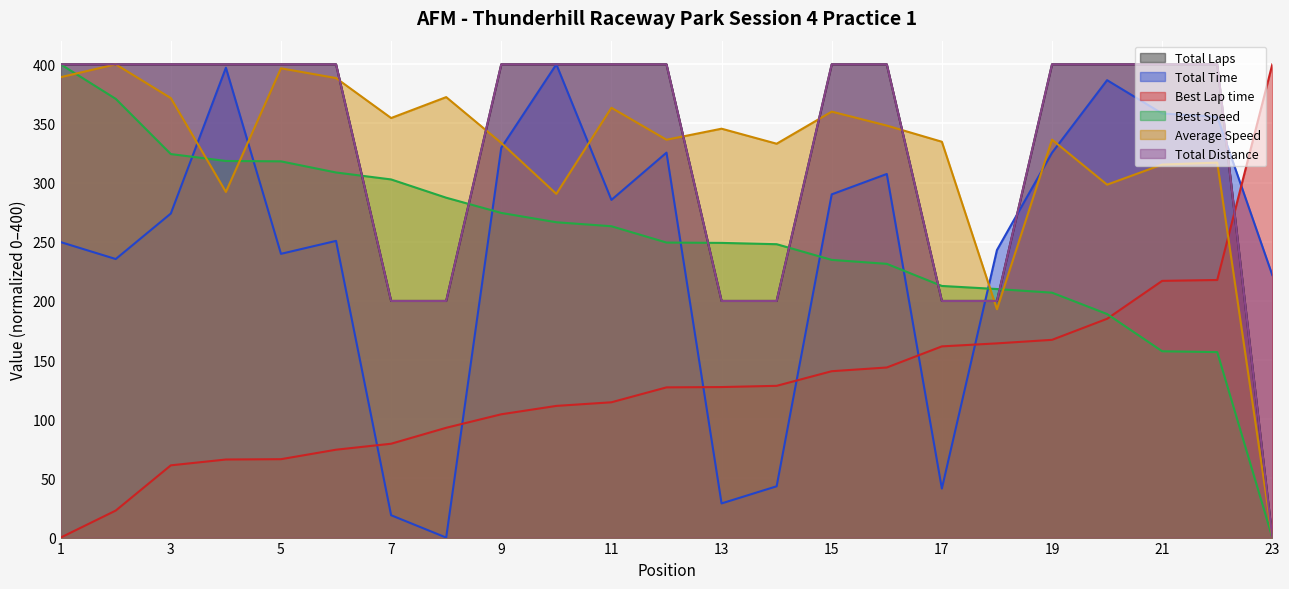

What is the difference between the maximum and minimum values in the Total Time series?

400.0